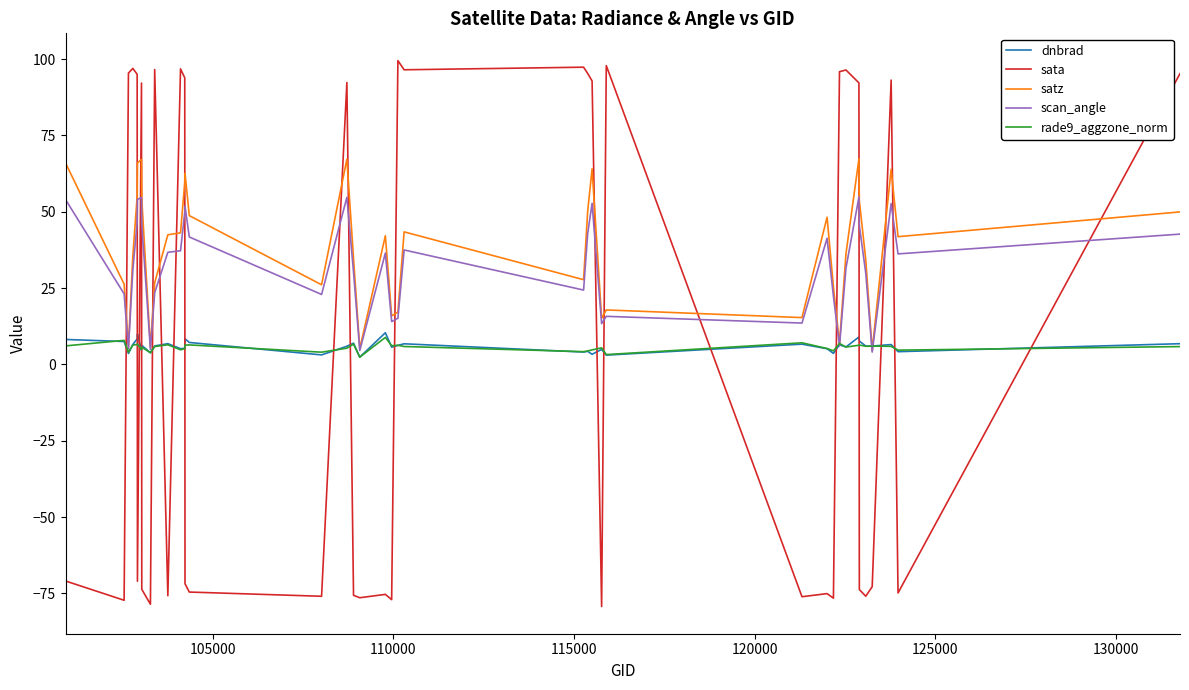

What is the maximum value for rade9_aggzone_norm?

8.8